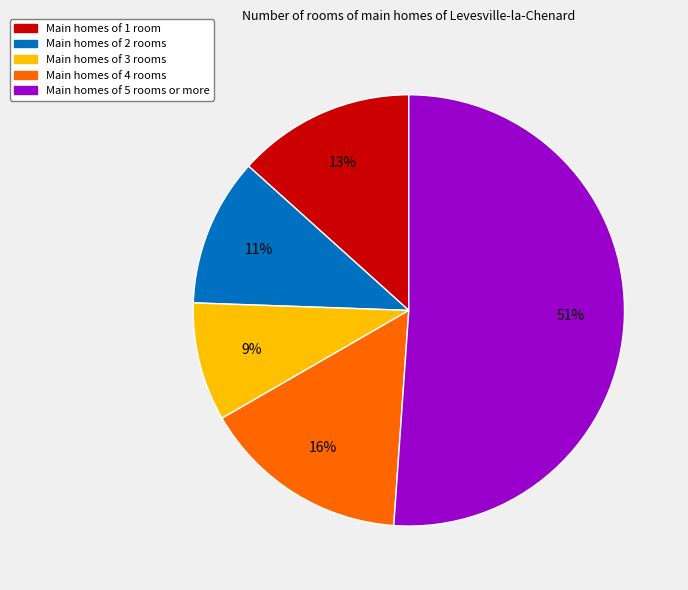

How many segments does this pie chart have?

5